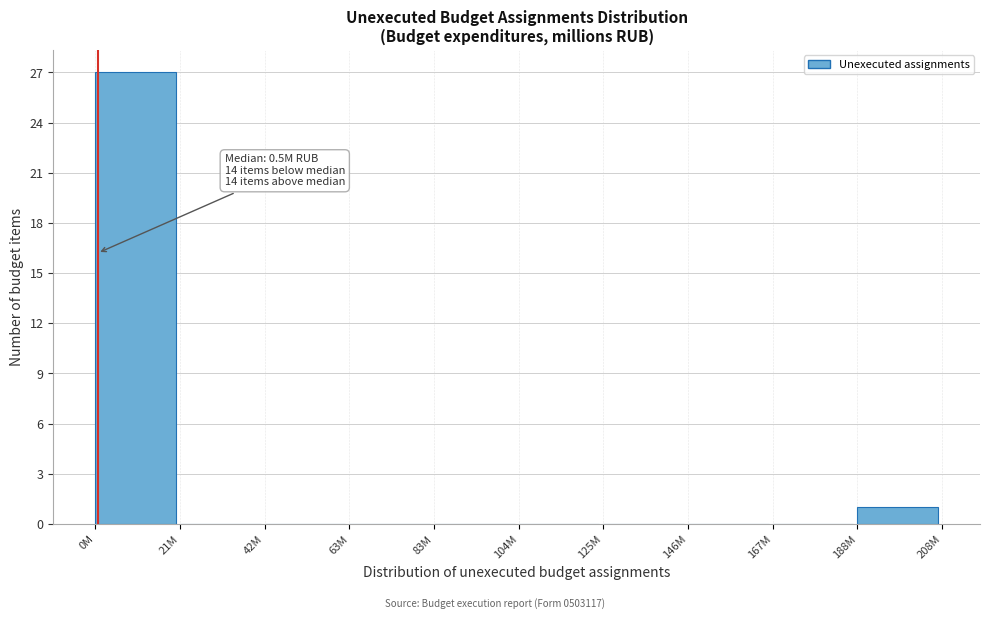

Reading left to right, what are all the values shown in this chart?

0M=27	21M=0	42M=0	63M=0	83M=0	104M=0	125M=0	146M=0	167M=0	188M=1